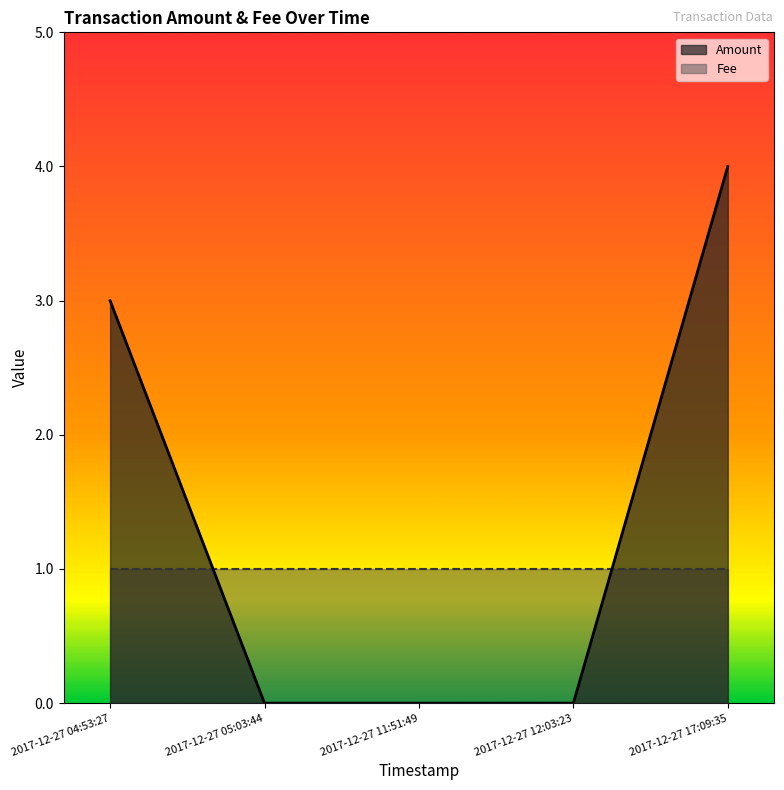

What position from the right is 2017-12-27 05:03:44?

4